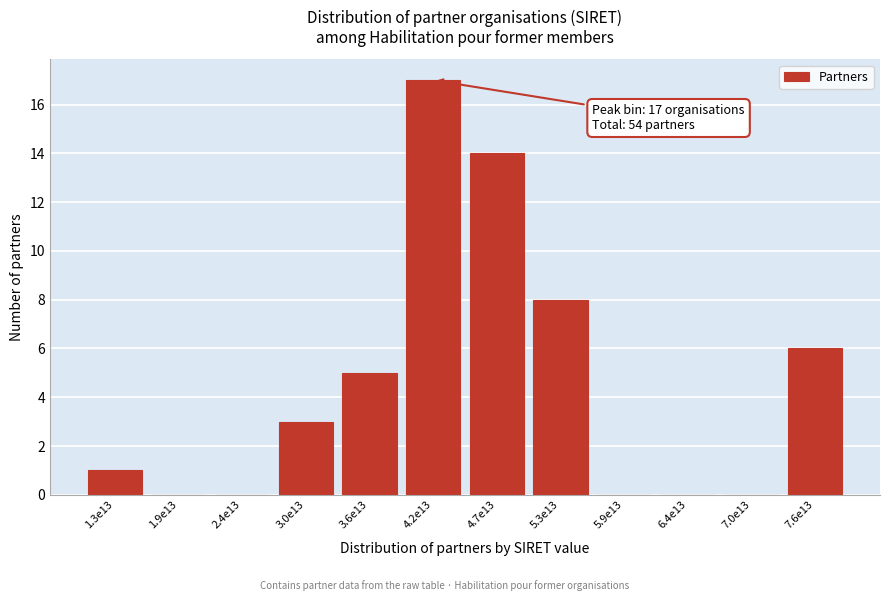

Reading left to right, transcribe all the data shown in this chart.

1.3e13=1	1.9e13=0	2.4e13=0	3.0e13=3	3.6e13=5	4.2e13=17	4.7e13=14	5.3e13=8	5.9e13=0	6.4e13=0	7.0e13=0	7.6e13=6